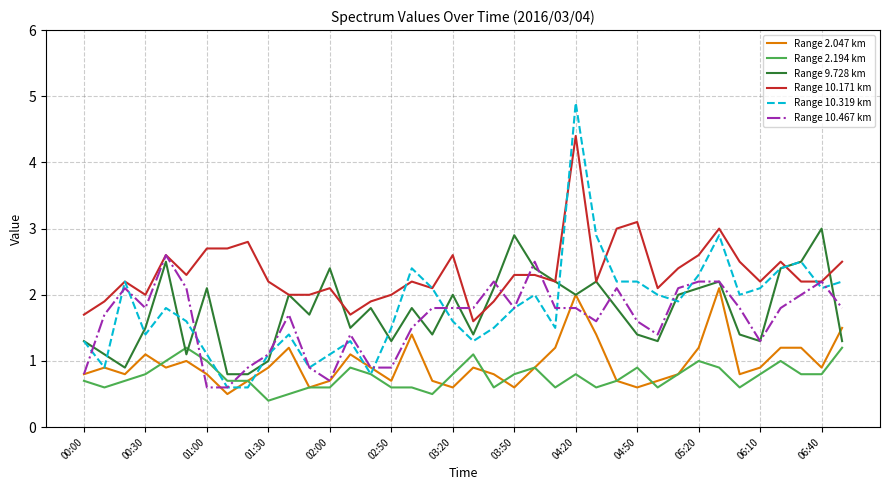

What is the maximum value shown in the chart?

4.9